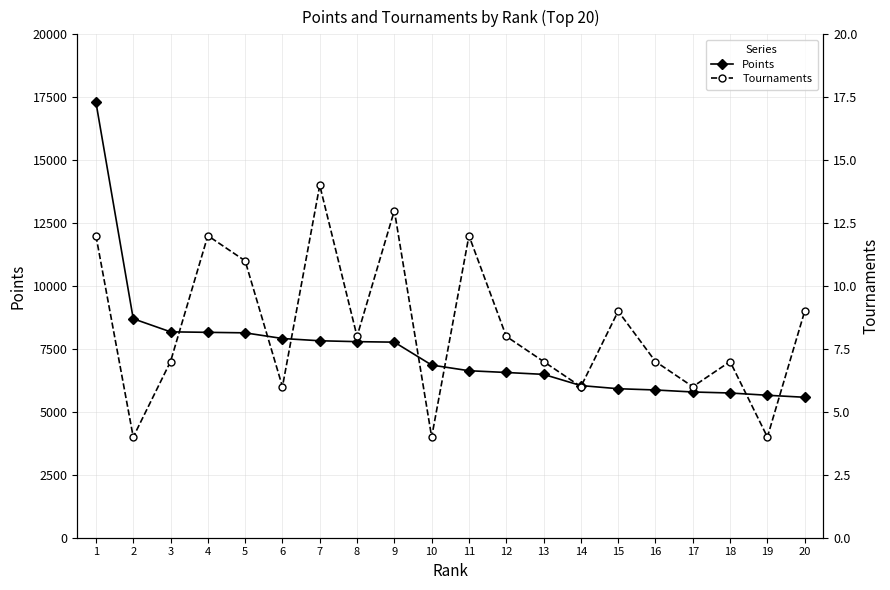

At which category is the sum across all series the highest?

1